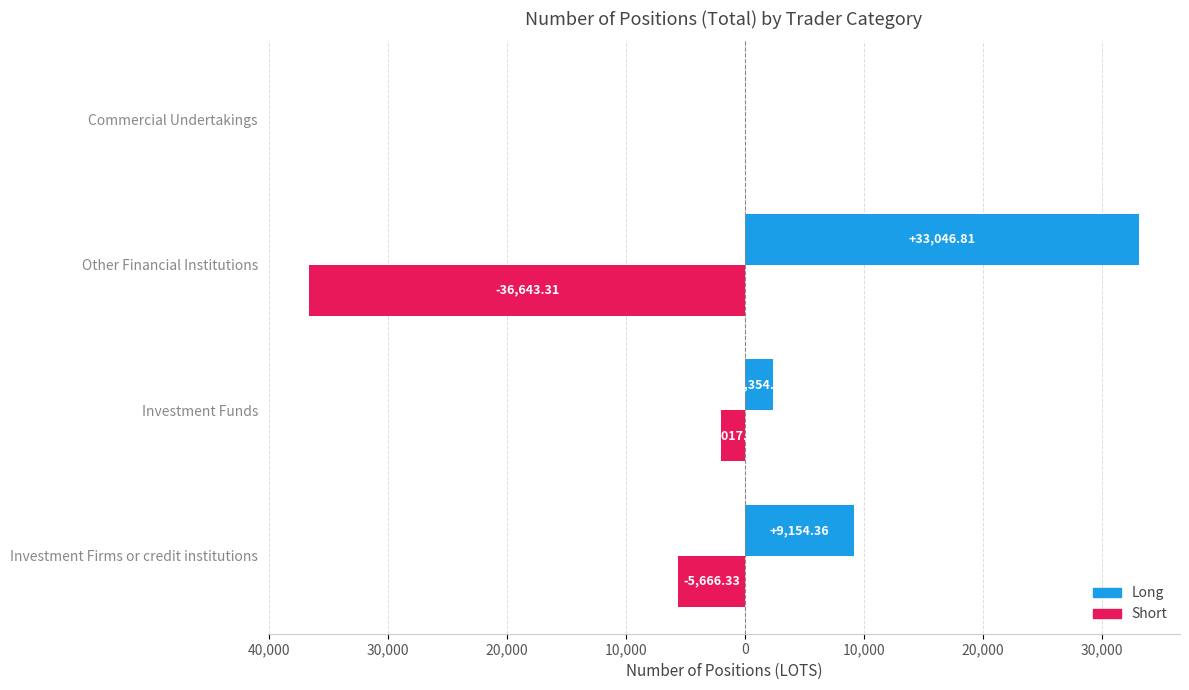

What are all the series names shown in the legend?

Long, Short